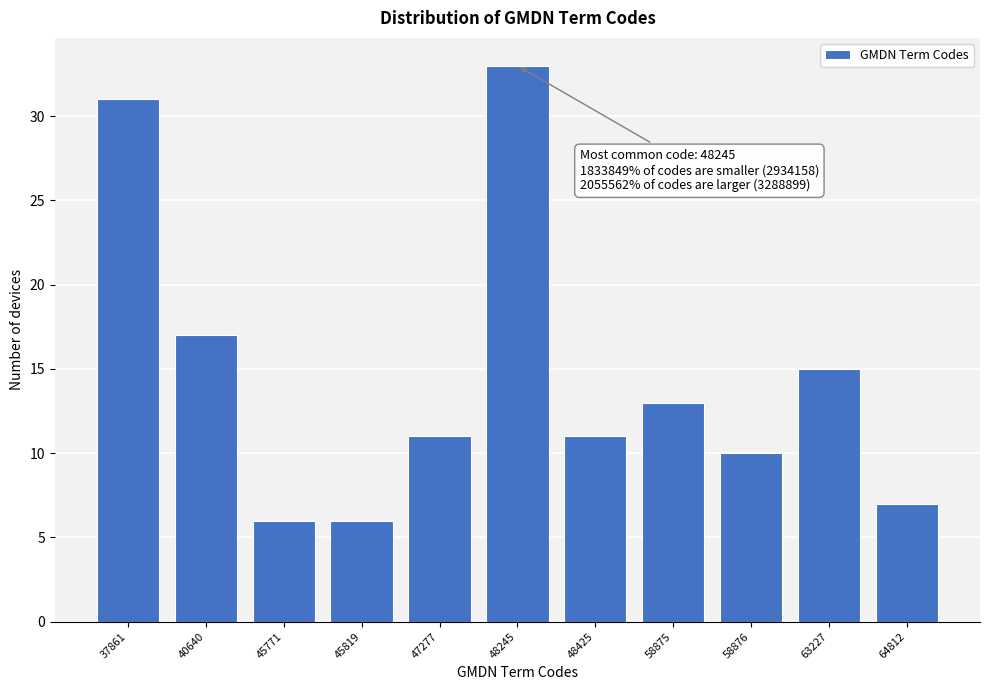

Reading left to right, transcribe all the data shown in this chart.

31	17	6	6	11	33	11	13	10	15	7